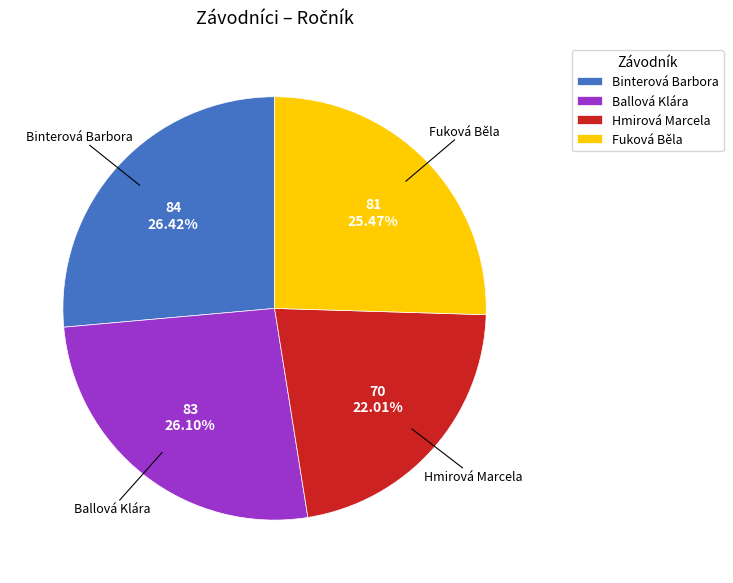

What is the ratio of the value at Binterová Barbora to the value at Hmirová Marcela?

1.2